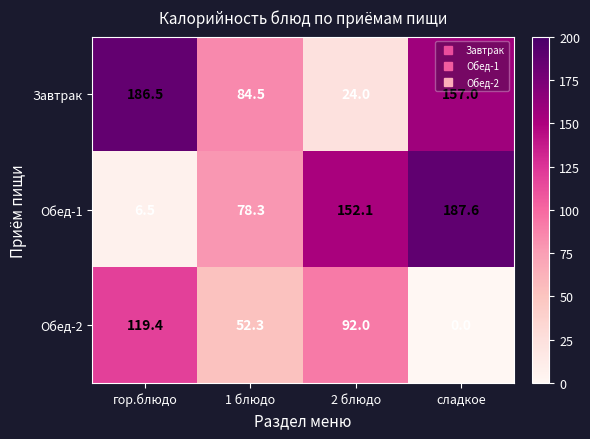

What is the total value across all series at сладкое?

344.6